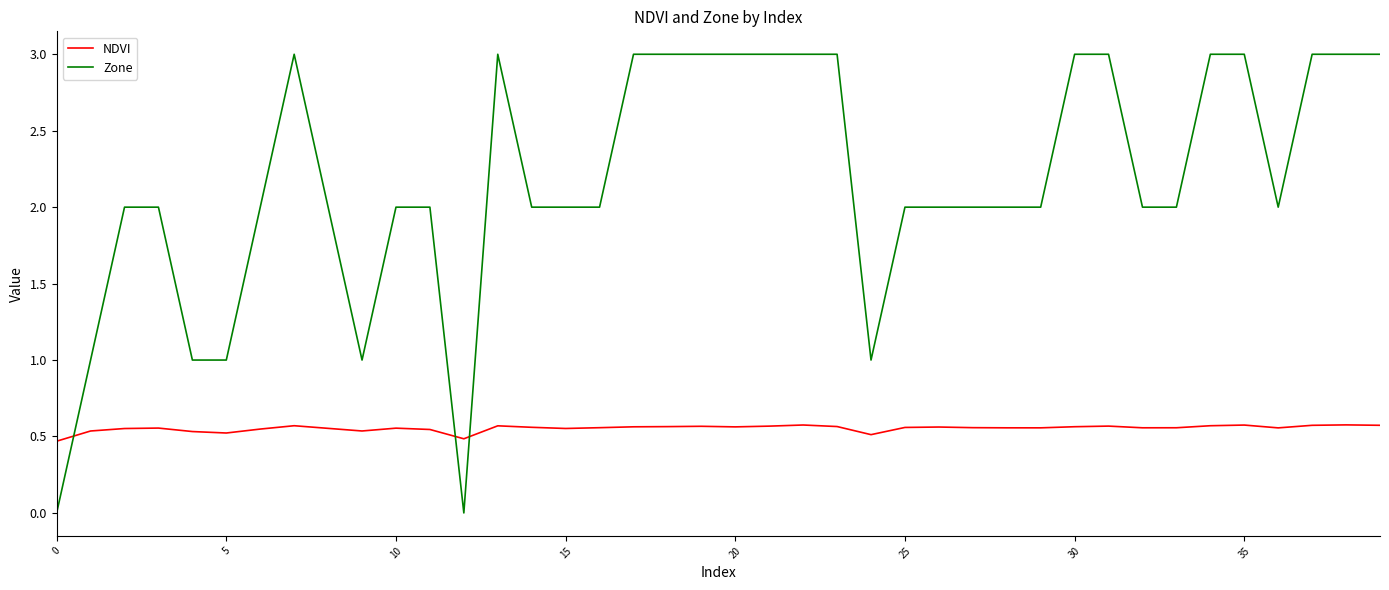

Which series has the largest total across all categories?

Zone